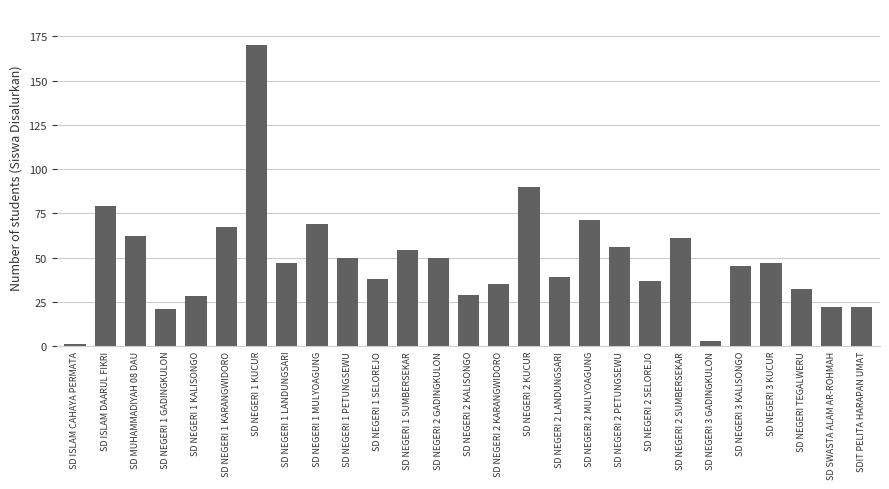

Which has a higher value, SDIT PELITA HARAPAN UMAT or SD NEGERI 1 MULYOAGUNG?

SD NEGERI 1 MULYOAGUNG